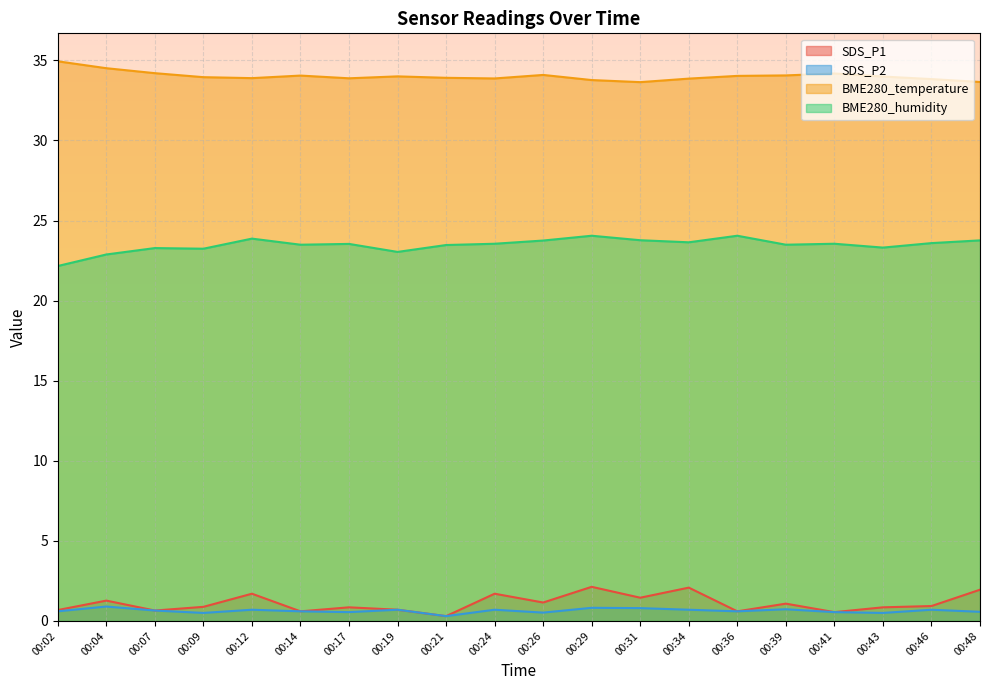

Reading left to right, extract all data points from this chart.

SDS_P1: 0.7	1.3	0.7	0.9	1.7	0.6	0.8	0.7	0.3	1.7	1.1	2.1	1.4	2.1	0.6	1.1	0.6	0.8	0.9	1.9
SDS_P2: 0.6	0.9	0.7	0.5	0.7	0.6	0.6	0.7	0.3	0.7	0.5	0.8	0.8	0.7	0.6	0.7	0.6	0.5	0.7	0.6
BME280_temperature: 34.9	34.5	34.2	34.0	33.9	34.0	33.9	34.0	33.9	33.9	34.1	33.8	33.6	33.9	34.0	34.1	34.2	34.0	33.8	33.6
BME280_humidity: 22.2	22.9	23.3	23.2	23.9	23.5	23.5	23.0	23.5	23.6	23.8	24.1	23.8	23.6	24.1	23.5	23.6	23.3	23.6	23.8